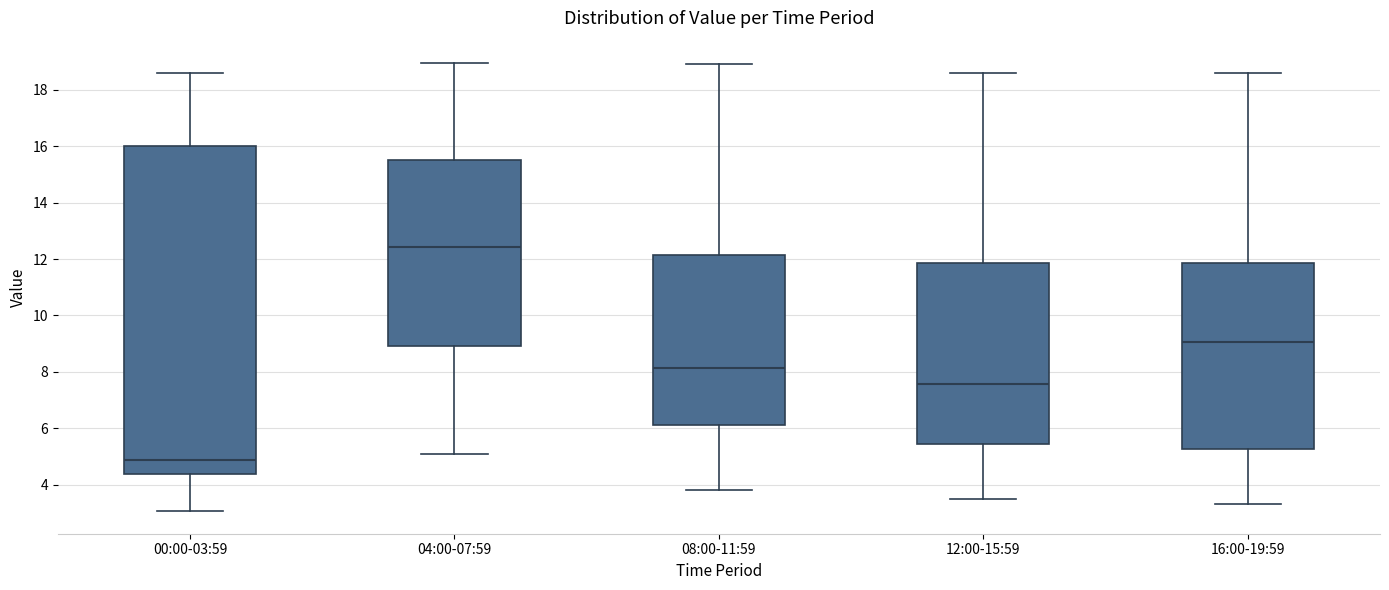

Reading left to right, read every box against the y-axis: the position of its median line, the range the box covers, and the ends of its whiskers. The values are not printed on the chart, so give them approximately, as read against the axis.

00:00-03:59: median 4.8, box 4.4 to 16.0, whiskers 3.0 to 18.6
04:00-07:59: median 12.4, box 9.0 to 15.6, whiskers 5.2 to 19.0
08:00-11:59: median 8.2, box 6.2 to 12.2, whiskers 3.8 to 19.0
12:00-15:59: median 7.6, box 5.4 to 11.8, whiskers 3.6 to 18.6
16:00-19:59: median 9.0, box 5.2 to 11.8, whiskers 3.4 to 18.6